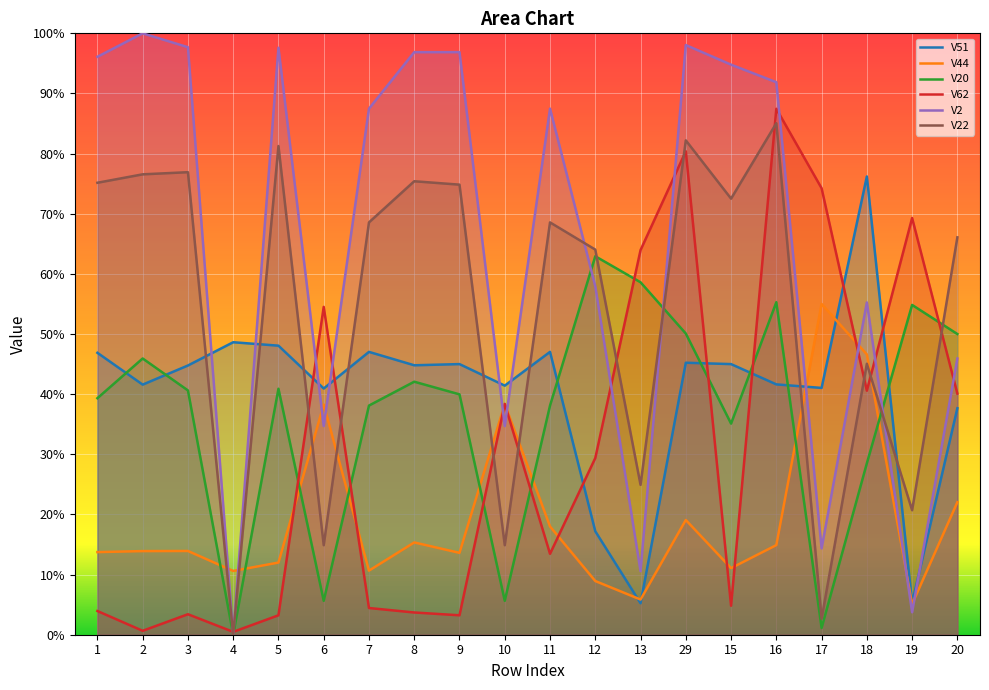

True or false: V44 has more than 2 interior local peaks.

True